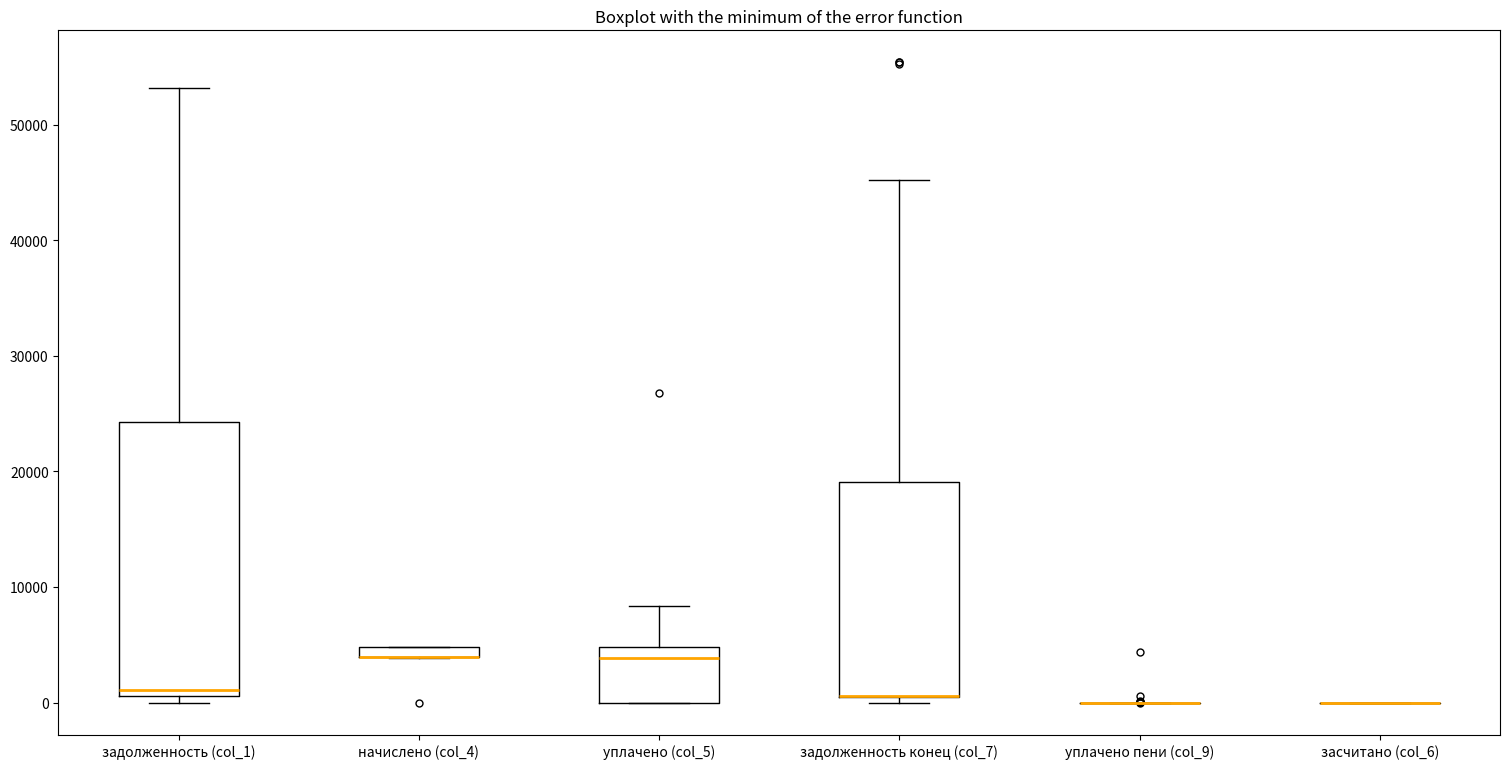

Where does the median line of the box for уплачено (col_5) sit on the y-axis? The values are not printed on the chart, so give them approximately, as read against the axis.

4000